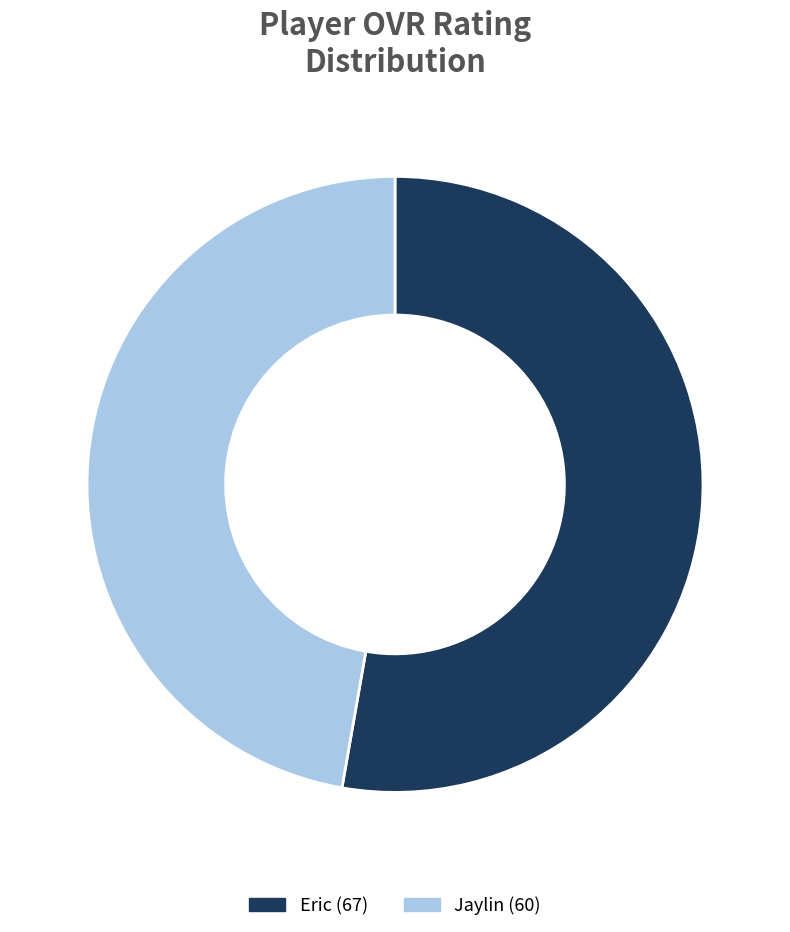

Which has a higher value, Jaylin or Eric?

Eric